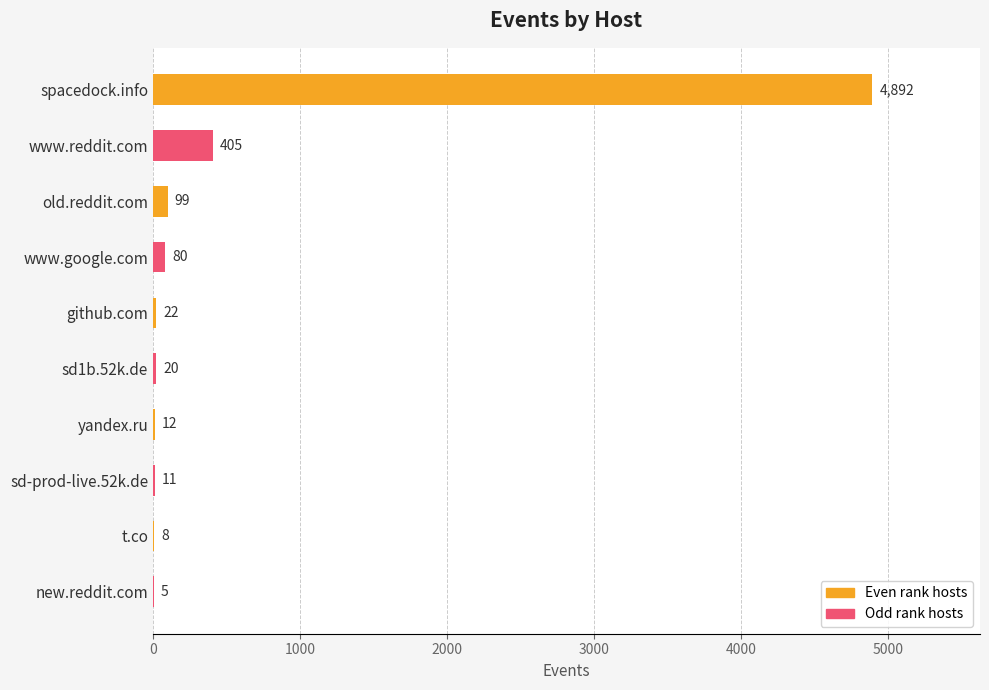

The value at new.reddit.com is 5. True or false?

True